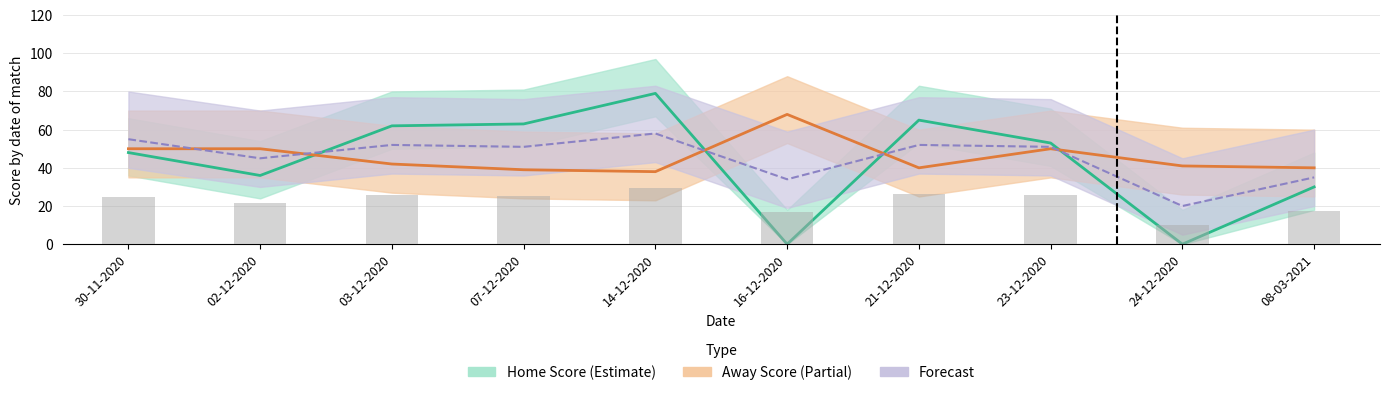

Which has a higher value, 02-12-2020 or 23-12-2020?

23-12-2020